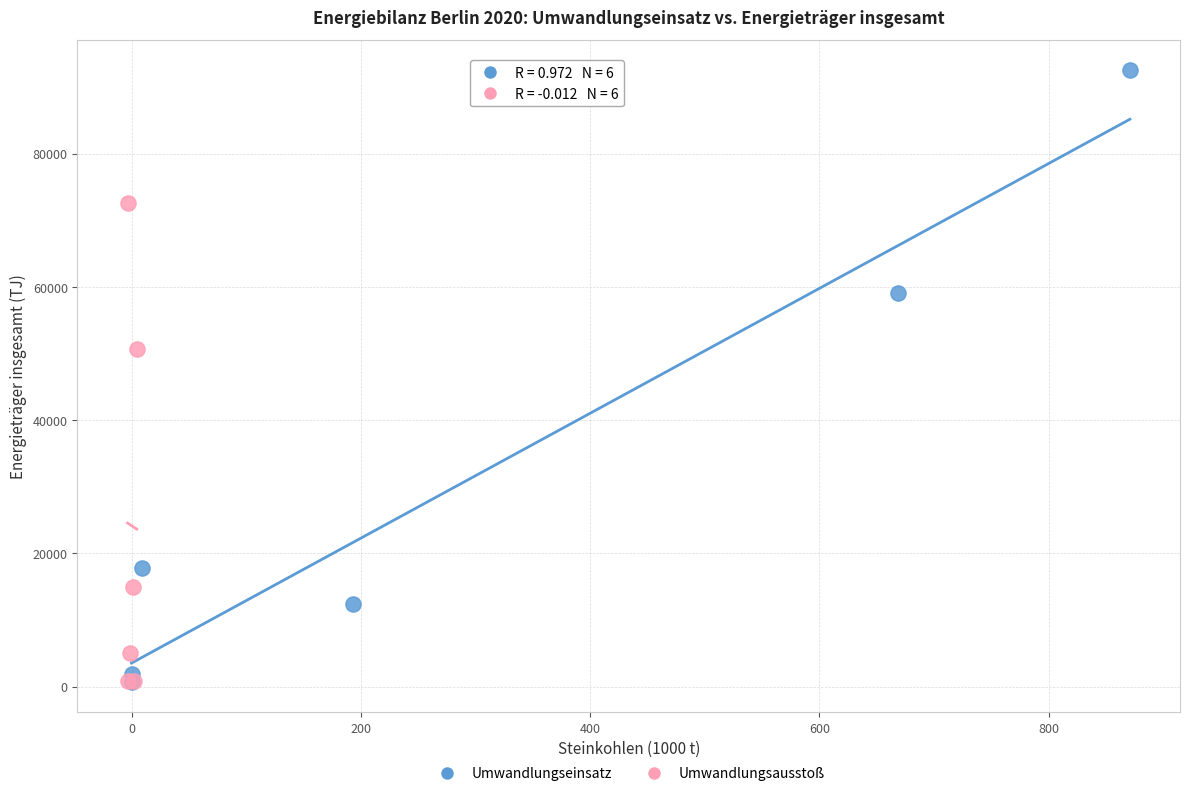

Which series has the largest Y range (max minus min)?

Umwandlungseinsatz